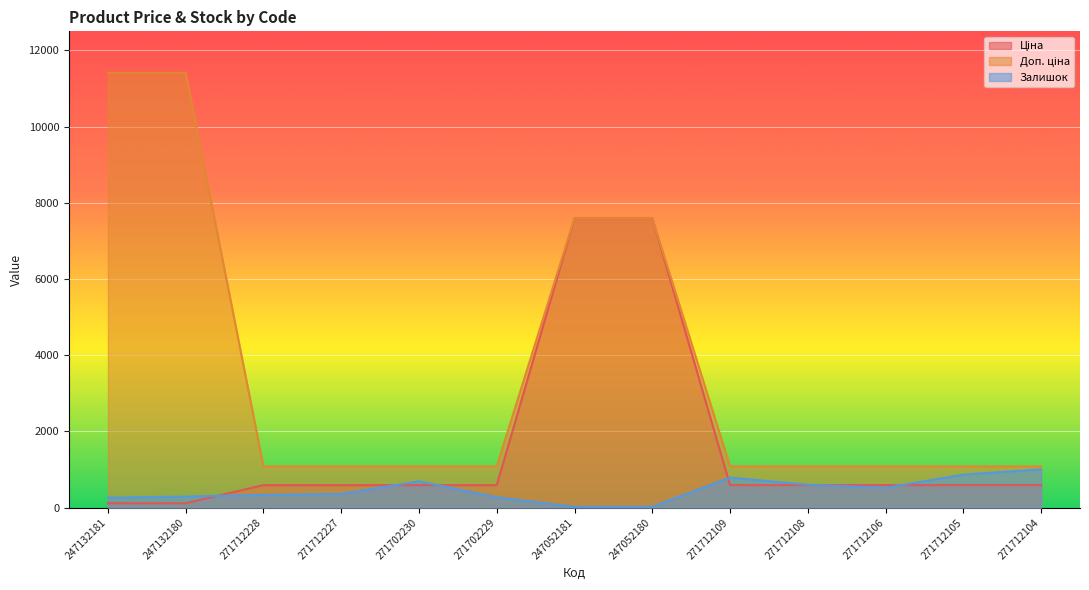

True or false: Доп. ціна and Ціна intersect in this chart.

False